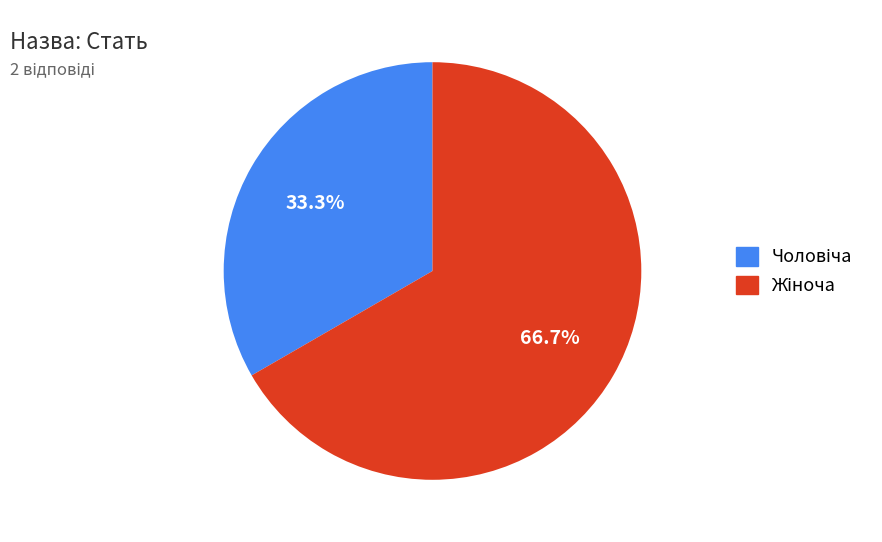

Does any single category account for the majority?

Yes